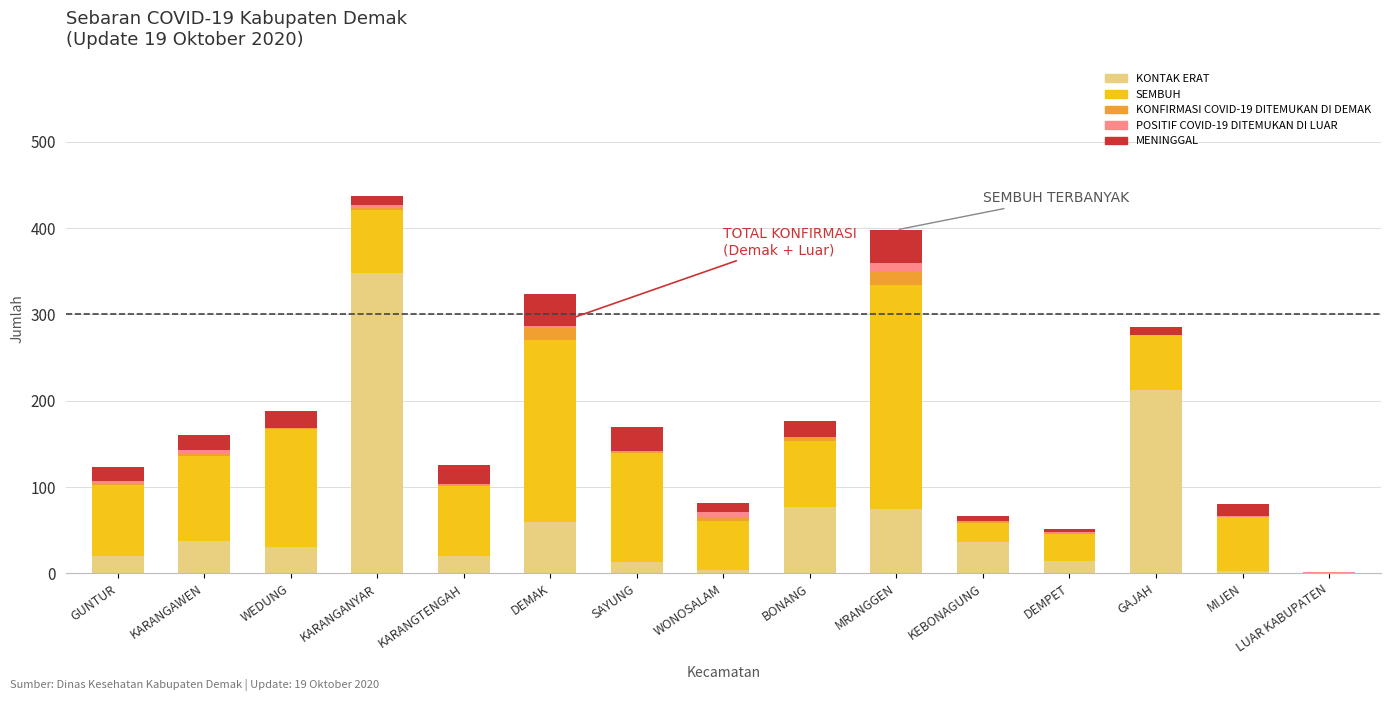

The KONTAK ERAT series shows 192 at LUAR KABUPATEN. True or false?

False